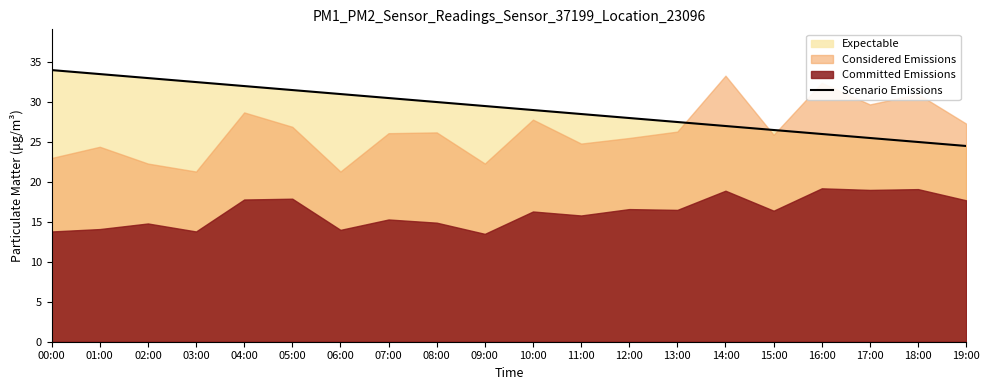

Between 11:00 and 04:00, which is larger?

04:00